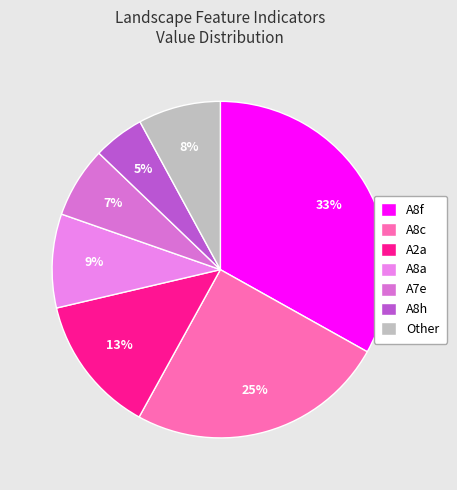

How many slices are in this pie chart?

7